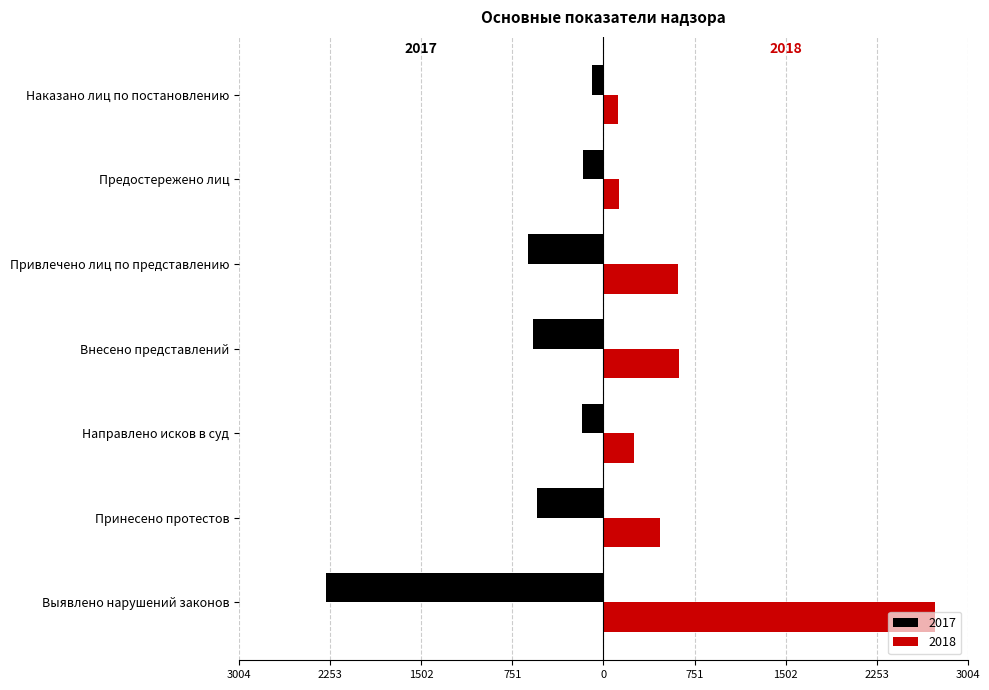

What is the label of the 5th bar from the right?

Направлено исков в суд